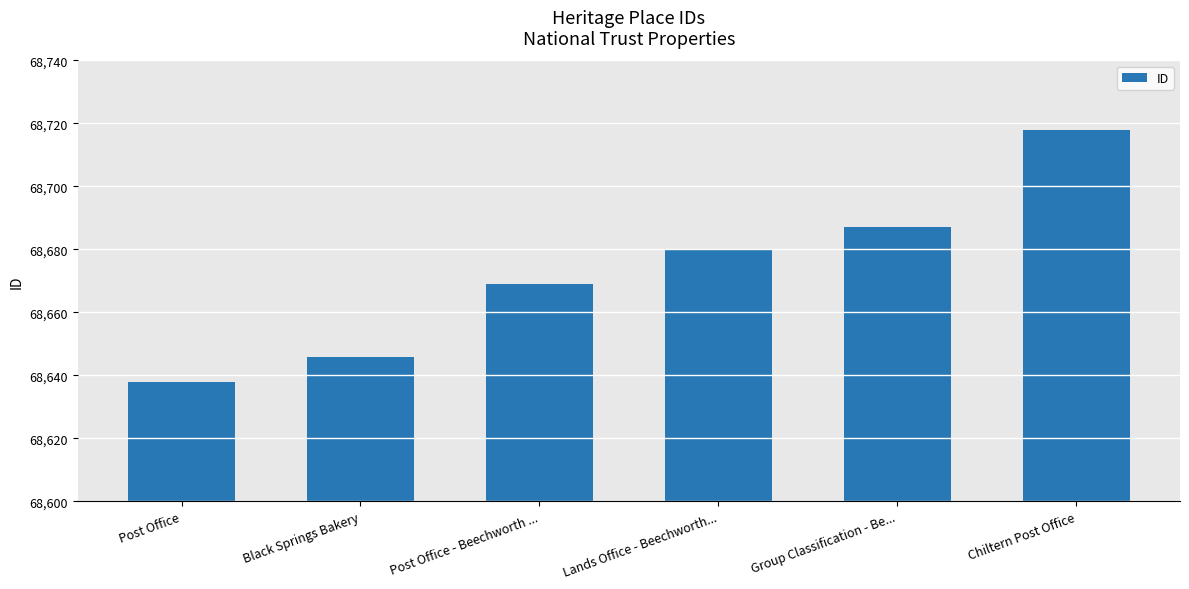

The chart shows a value of 25203 at Chiltern Post Office. True or false?

False